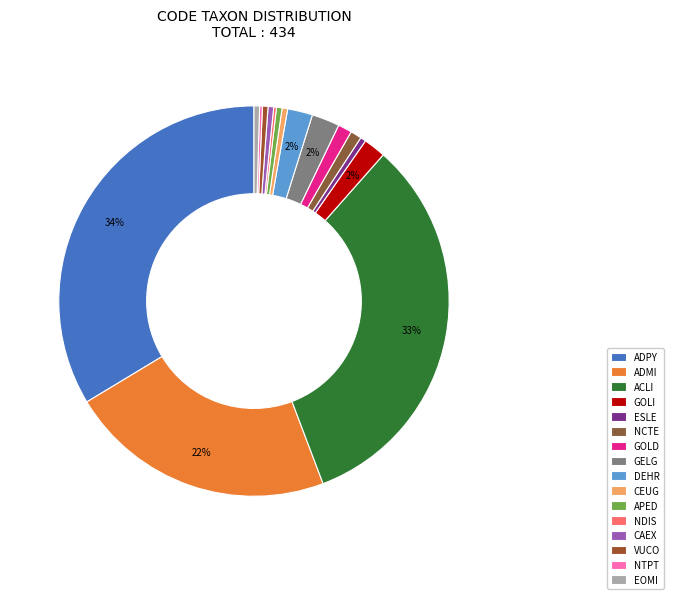

Is there a majority slice in this chart?

No